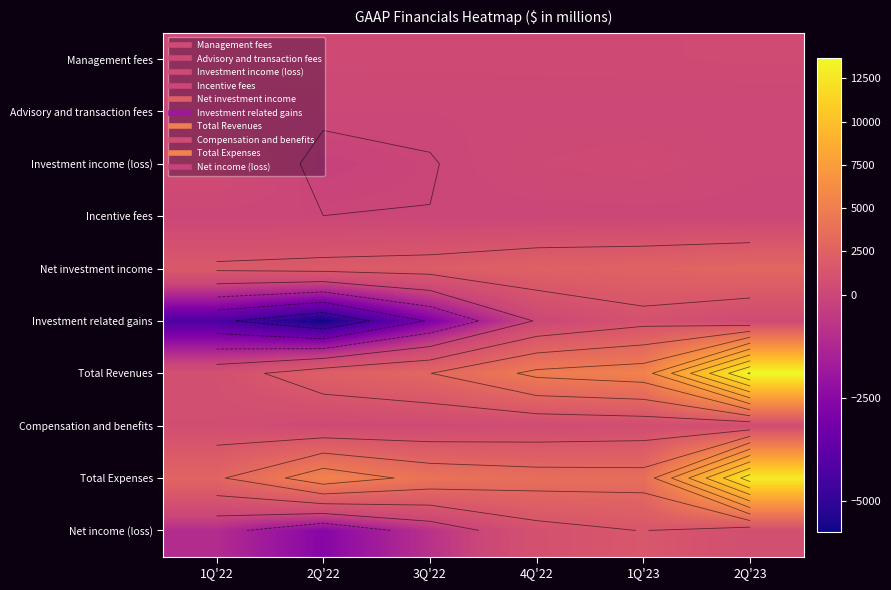

At 4Q'22, list the series in order from largest to smallest.

Total Revenues, Total Expenses, Net investment income, Net income (loss), Compensation and benefits, Management fees, Investment income (loss), Advisory and transaction fees, Investment related gains, Incentive fees